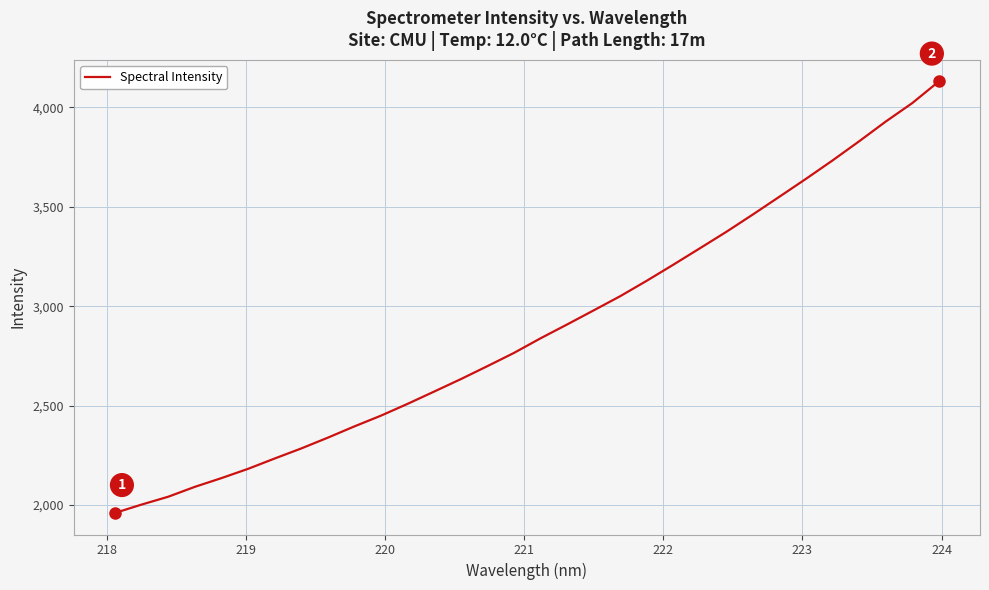

Reading left to right, what are all the values shown in this chart?

1960.5	2002.5	2041.9	2091.5	2135.4	2182.0	2233.9	2284.5	2338.7	2395.4	2449.5	2508.7	2570.5	2632.9	2698.1	2764.6	2838.1	2907.6	2978.5	3049.9	3127.6	3208.3	3290.8	3373.8	3461.1	3550.4	3640.3	3732.8	3828.9	3927.9	4020.8	4129.5